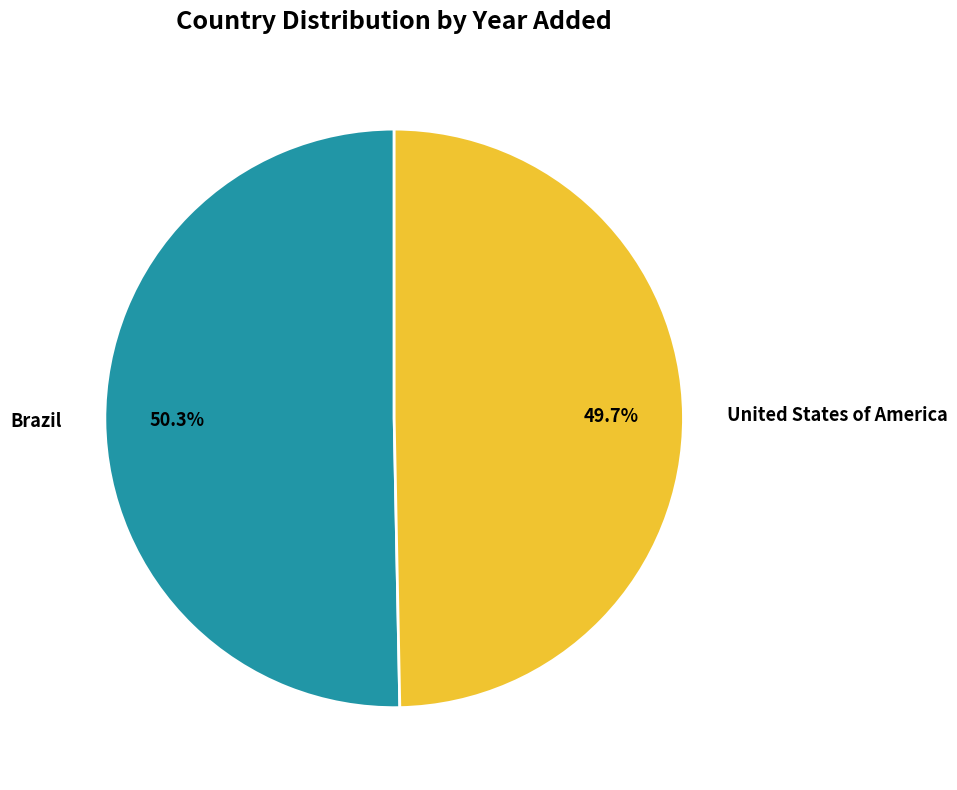

To the nearest percent, what percentage of the pie is Brazil?

50%